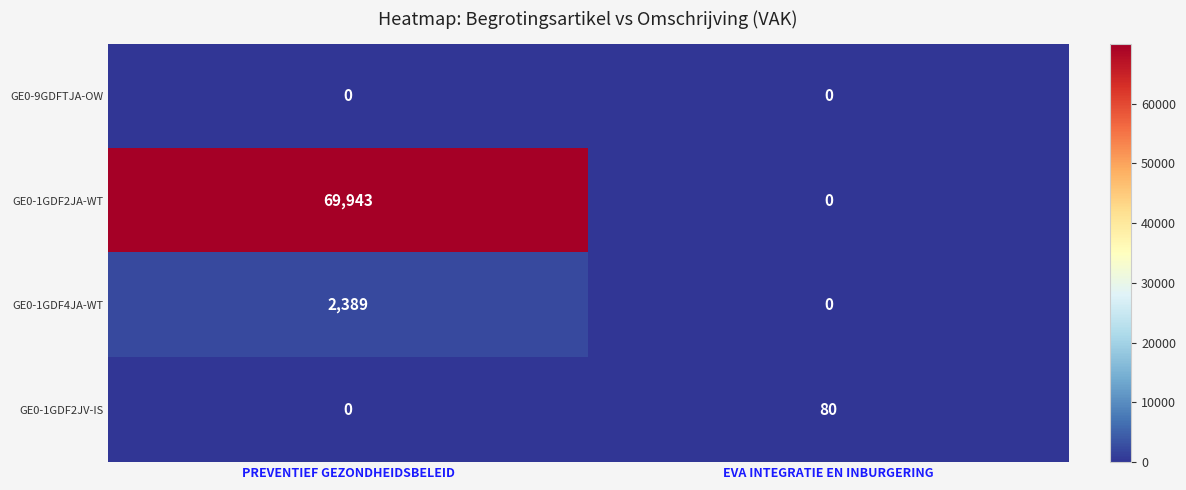

At which label is GE0-1GDF2JA-WT closest to 34971?

EVA INTEGRATIE EN INBURGERING